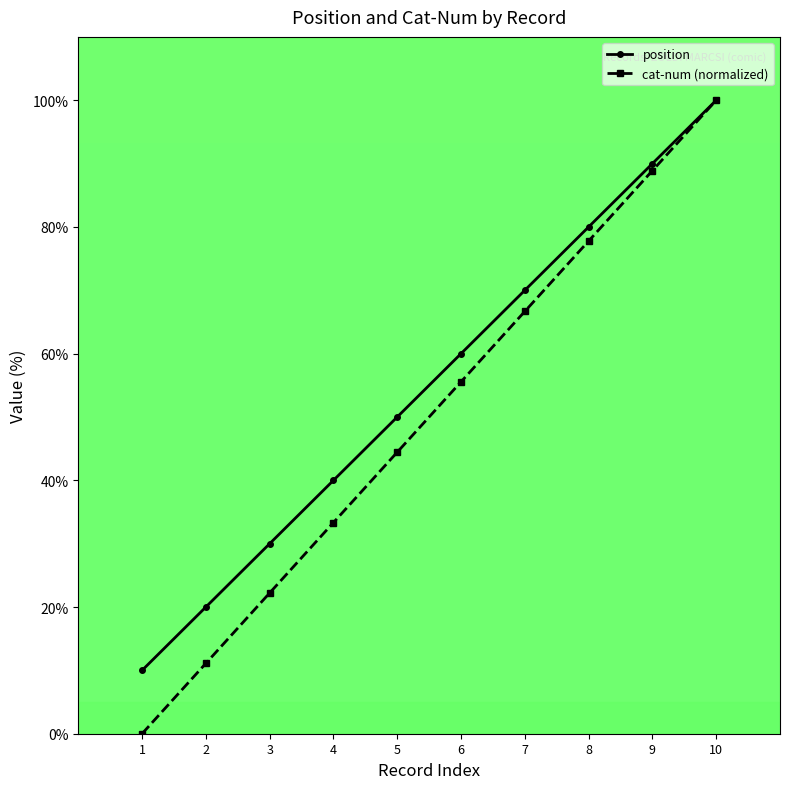

List the labels in order of cat-num (normalized) value, smallest first.

1, 2, 3, 4, 5, 6, 7, 8, 9, 10